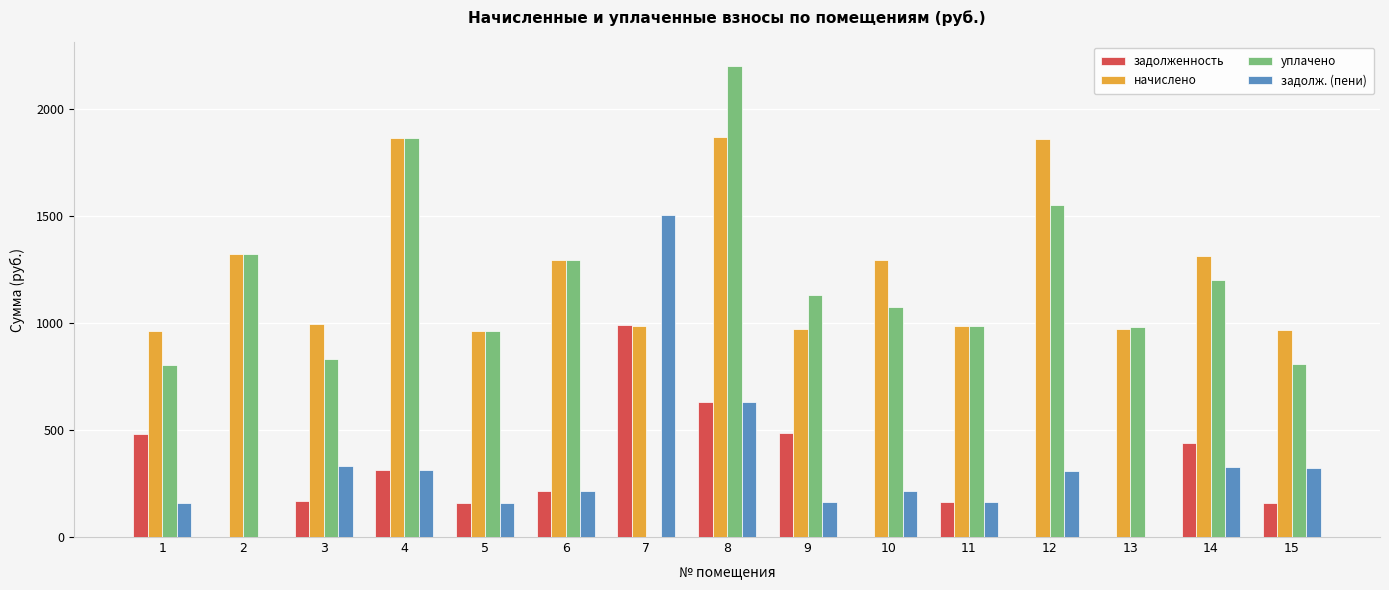

How many data points in начислено are above 995?

8